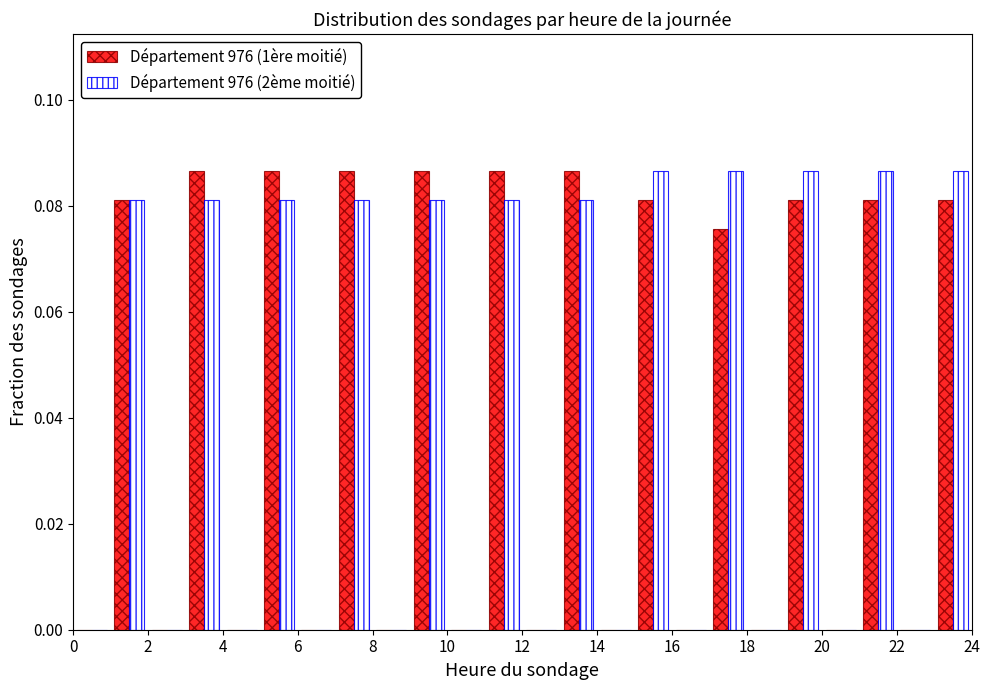

Reading left to right, transcribe this chart: for each range on the x-axis, give the height of each series' bar. The values are not printed on the chart, so give them approximately, as read against the axis.

0 to 1: Département 976 (1ère moitié)=0	Département 976 (2ème moitié)=0
1 to 2: Département 976 (1ère moitié)=0.082	Département 976 (2ème moitié)=0.082
2 to 3: Département 976 (1ère moitié)=0	Département 976 (2ème moitié)=0
3 to 4: Département 976 (1ère moitié)=0.086	Département 976 (2ème moitié)=0.082
4 to 5: Département 976 (1ère moitié)=0	Département 976 (2ème moitié)=0
5 to 6: Département 976 (1ère moitié)=0.086	Département 976 (2ème moitié)=0.082
6 to 7: Département 976 (1ère moitié)=0	Département 976 (2ème moitié)=0
7 to 8: Département 976 (1ère moitié)=0.086	Département 976 (2ème moitié)=0.082
8 to 9: Département 976 (1ère moitié)=0	Département 976 (2ème moitié)=0
9 to 10: Département 976 (1ère moitié)=0.086	Département 976 (2ème moitié)=0.082
10 to 11: Département 976 (1ère moitié)=0	Département 976 (2ème moitié)=0
11 to 12: Département 976 (1ère moitié)=0.086	Département 976 (2ème moitié)=0.082
12 to 13: Département 976 (1ère moitié)=0	Département 976 (2ème moitié)=0
13 to 14: Département 976 (1ère moitié)=0.086	Département 976 (2ème moitié)=0.082
14 to 15: Département 976 (1ère moitié)=0	Département 976 (2ème moitié)=0
15 to 16: Département 976 (1ère moitié)=0.082	Département 976 (2ème moitié)=0.086
16 to 17: Département 976 (1ère moitié)=0	Département 976 (2ème moitié)=0
17 to 18: Département 976 (1ère moitié)=0.076	Département 976 (2ème moitié)=0.086
18 to 19: Département 976 (1ère moitié)=0	Département 976 (2ème moitié)=0
19 to 20: Département 976 (1ère moitié)=0.082	Département 976 (2ème moitié)=0.086
20 to 21: Département 976 (1ère moitié)=0	Département 976 (2ème moitié)=0
21 to 22: Département 976 (1ère moitié)=0.082	Département 976 (2ème moitié)=0.086
22 to 23: Département 976 (1ère moitié)=0	Département 976 (2ème moitié)=0
23 to 24: Département 976 (1ère moitié)=0.082	Département 976 (2ème moitié)=0.086